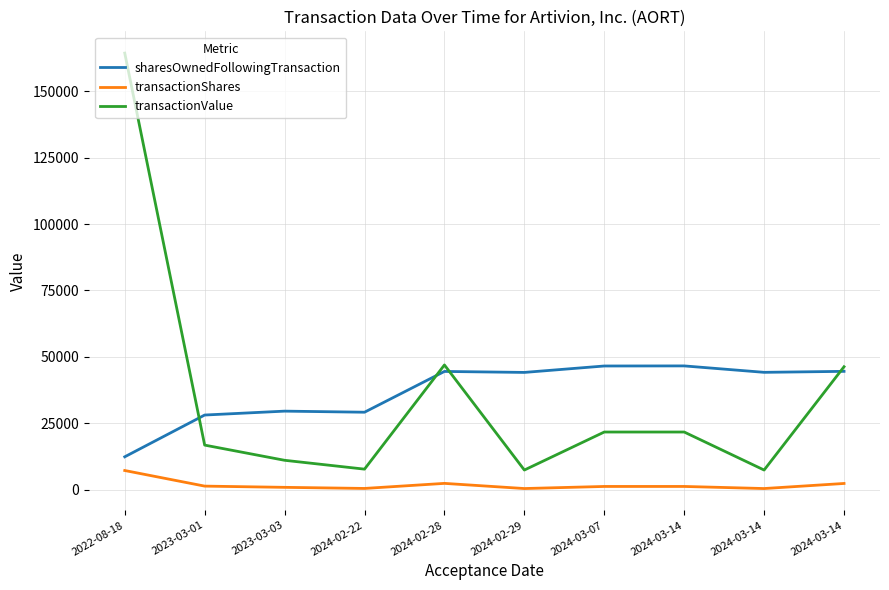

What is the difference between the transactionShares values at 2024-03-14 and 2023-03-03?

451